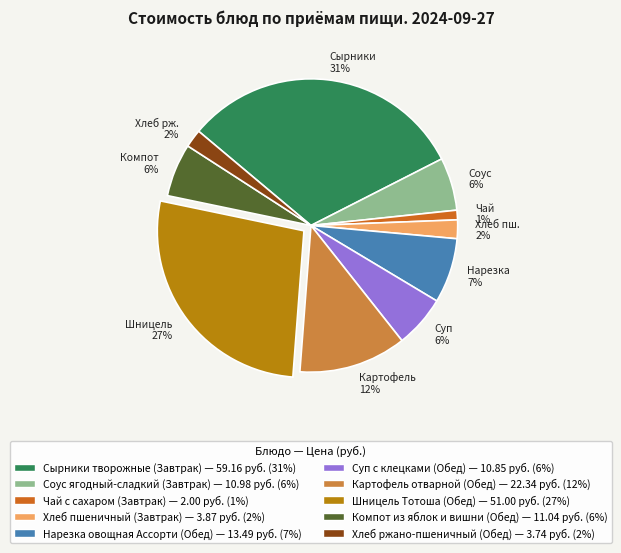

To the nearest percent, what is the combined percentage of Соус ягодный-сладкий (Завтрак) and Картофель отварной (Обед)?

18%